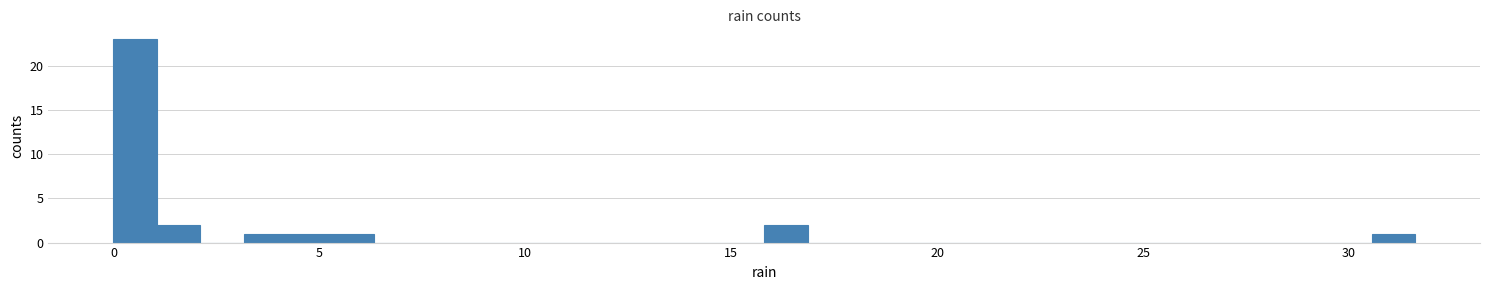

Around what value on the x-axis is the tallest bar? Give the approximate position of its centre, as read against the axis.

0.5